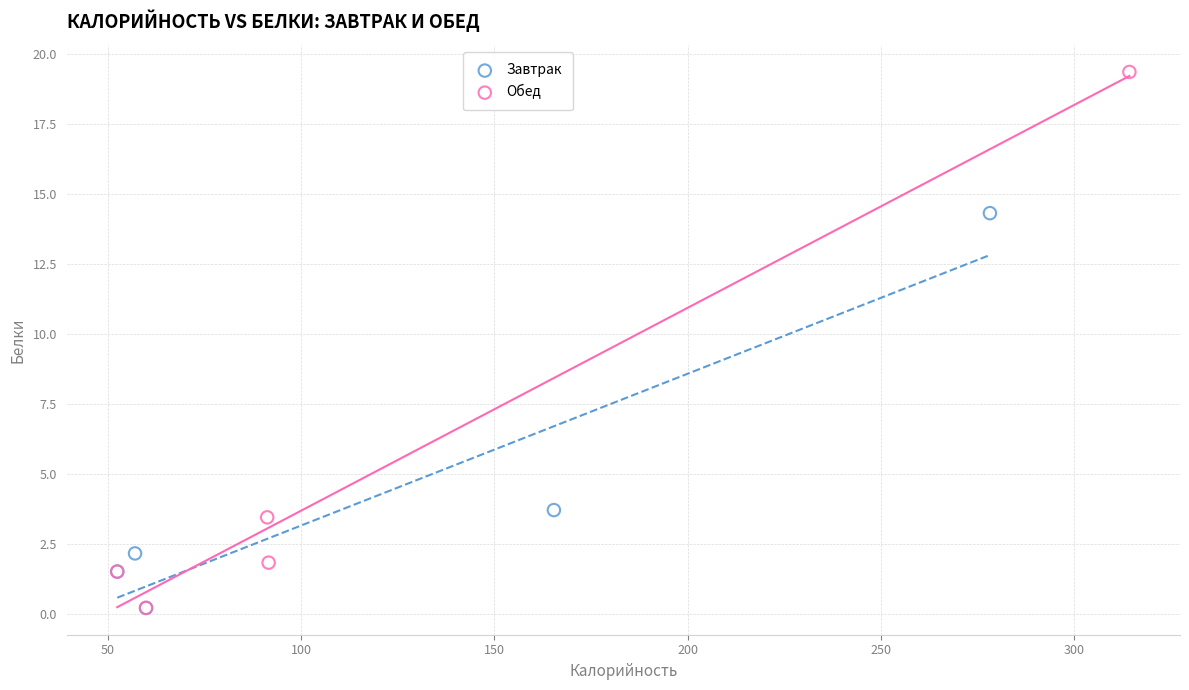

Which series has the widest spread of Y values?

Обед